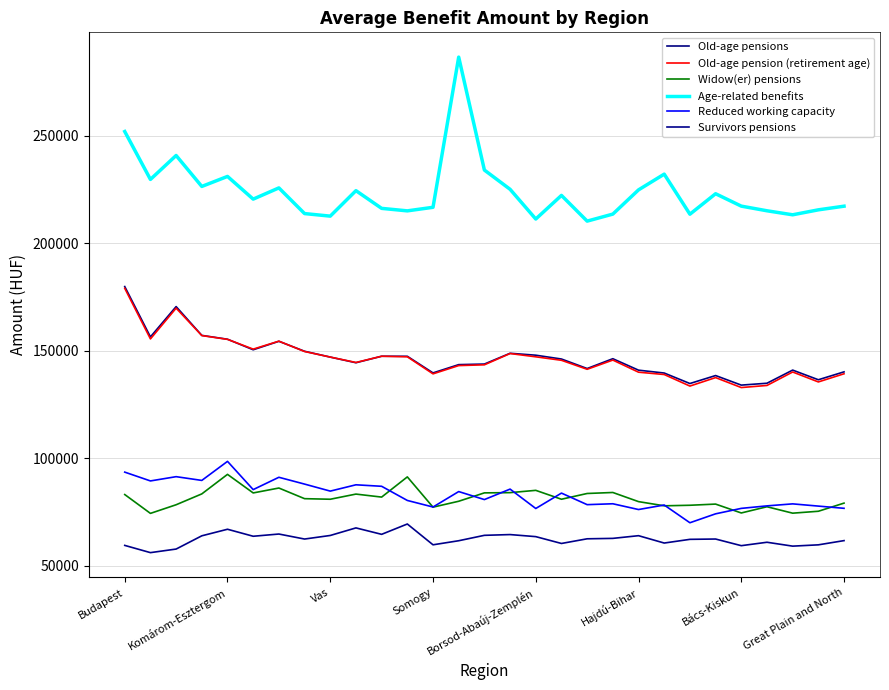

Which series has the widest spread of values?

Age-related benefits